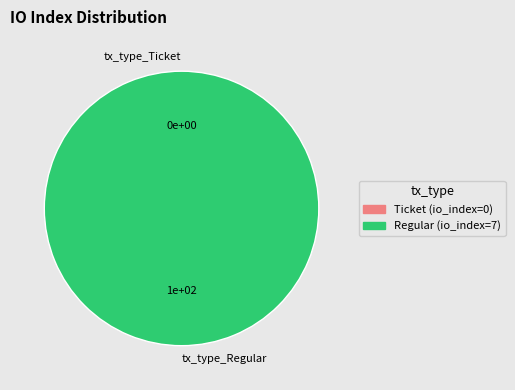

To the nearest percent, what is the difference between the tx_type_Ticket and tx_type_Regular slice percentages?

100%